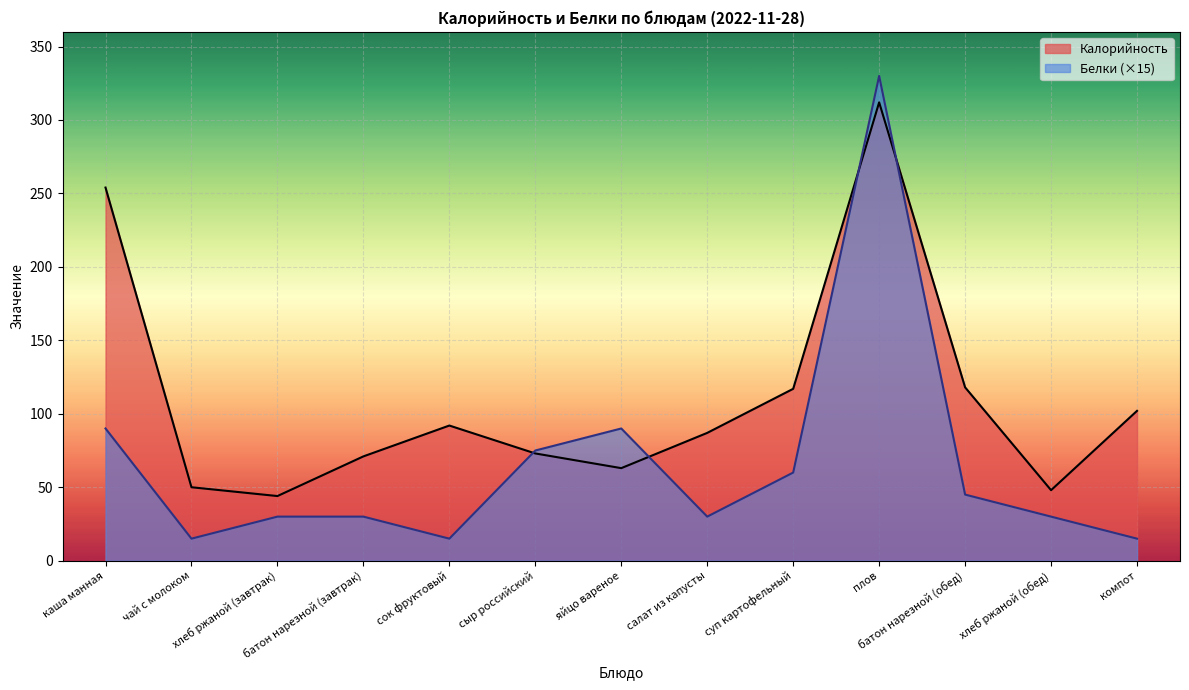

Which has a higher value, яйцо вареное or плов?

плов